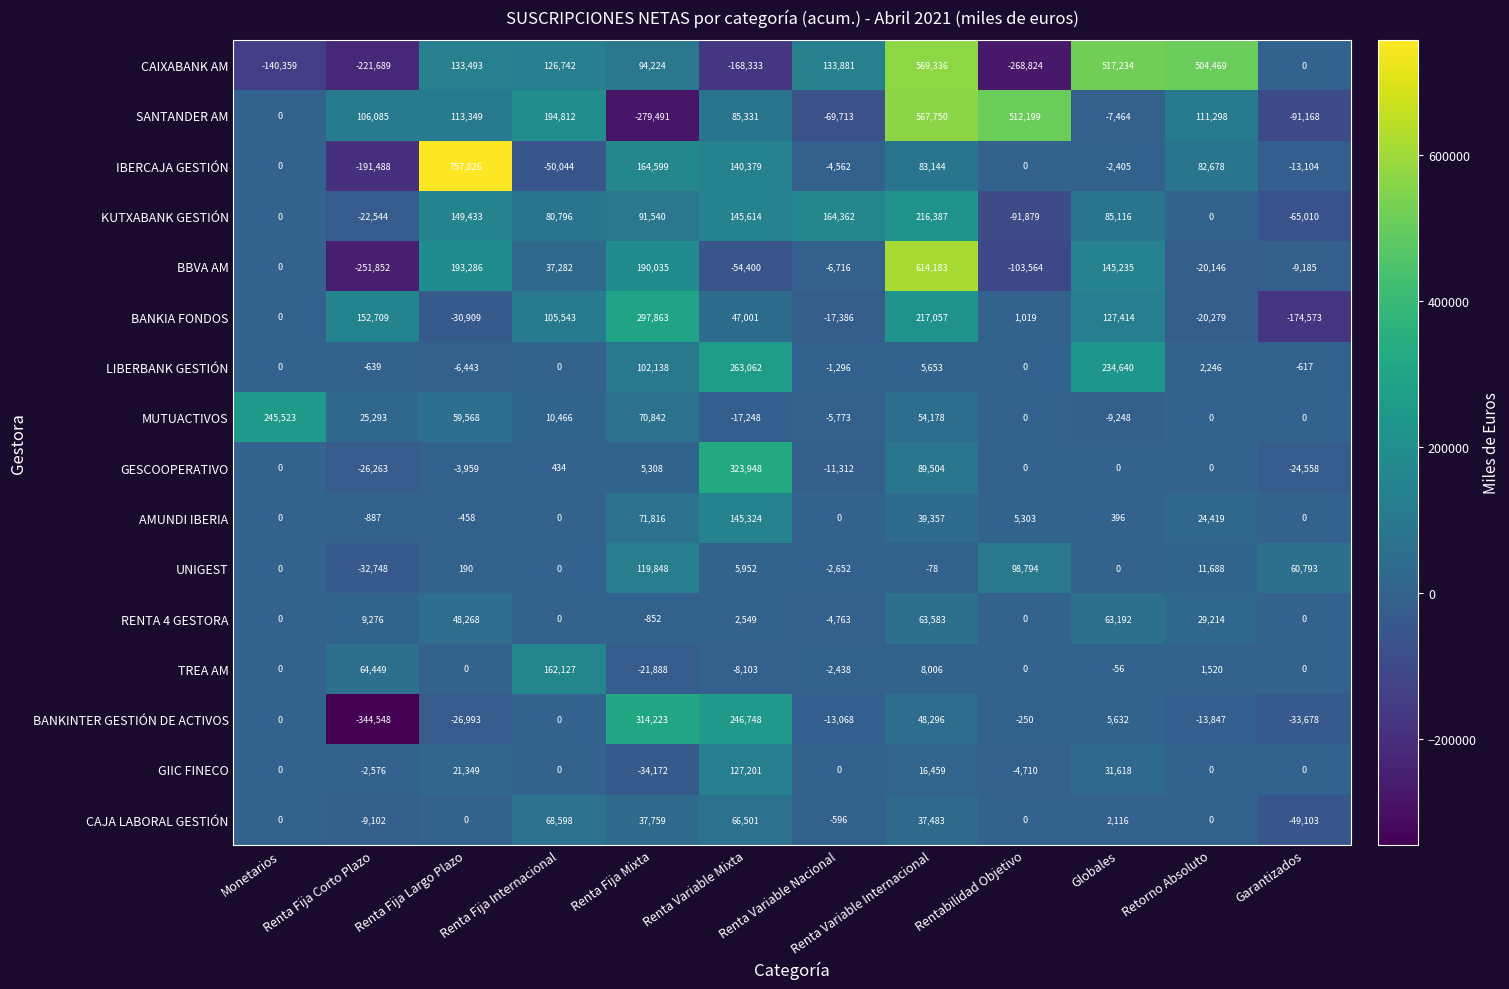

How many data points in UNIGEST are less than 190?

6